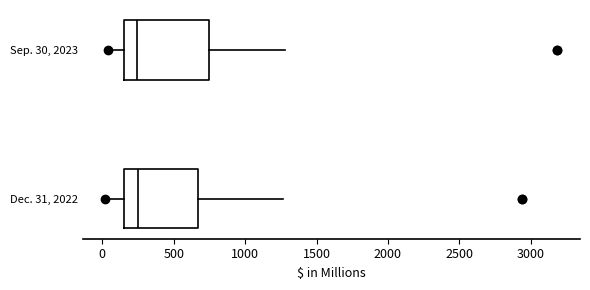

Reading bottom to top, read every box against the x-axis: the position of its median line, the range the box covers, and the ends of its whiskers. The values are not printed on the chart, so give them approximately, as read against the axis.

Dec. 31, 2022: median 250, box 150 to 650, whiskers 0 to 1250
Sep. 30, 2023: median 250, box 150 to 750, whiskers 50 to 1300